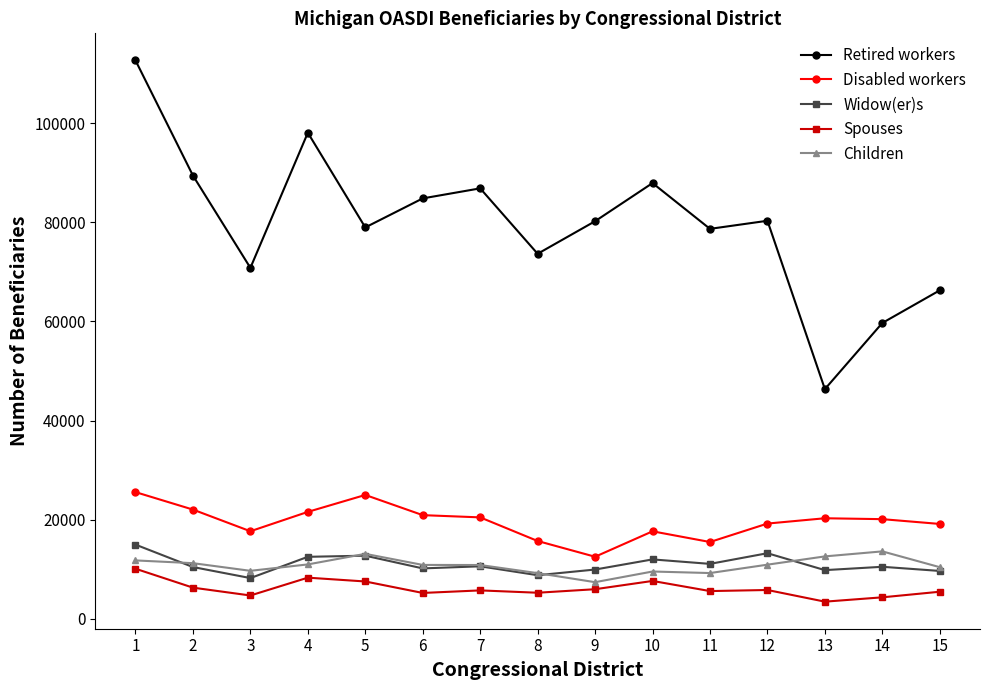

Count the number of data series in this chart.

5